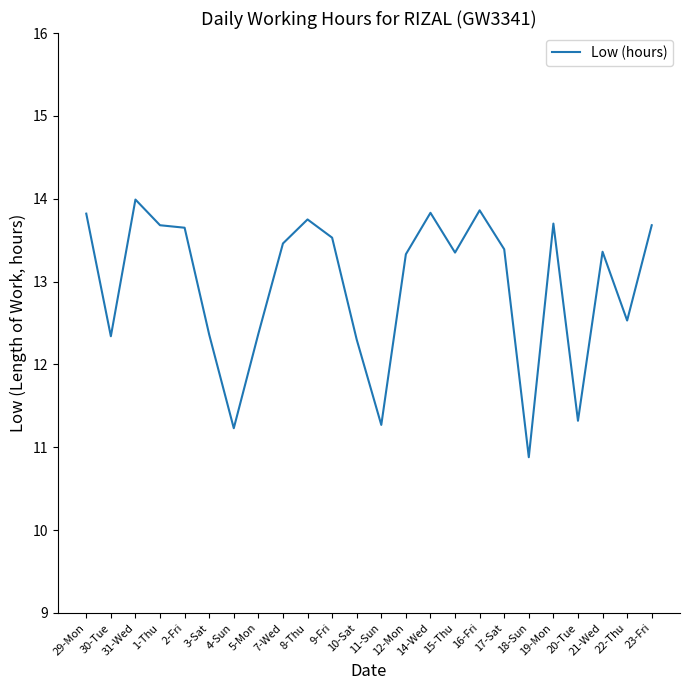

What position from the left is 5-Mon?

8